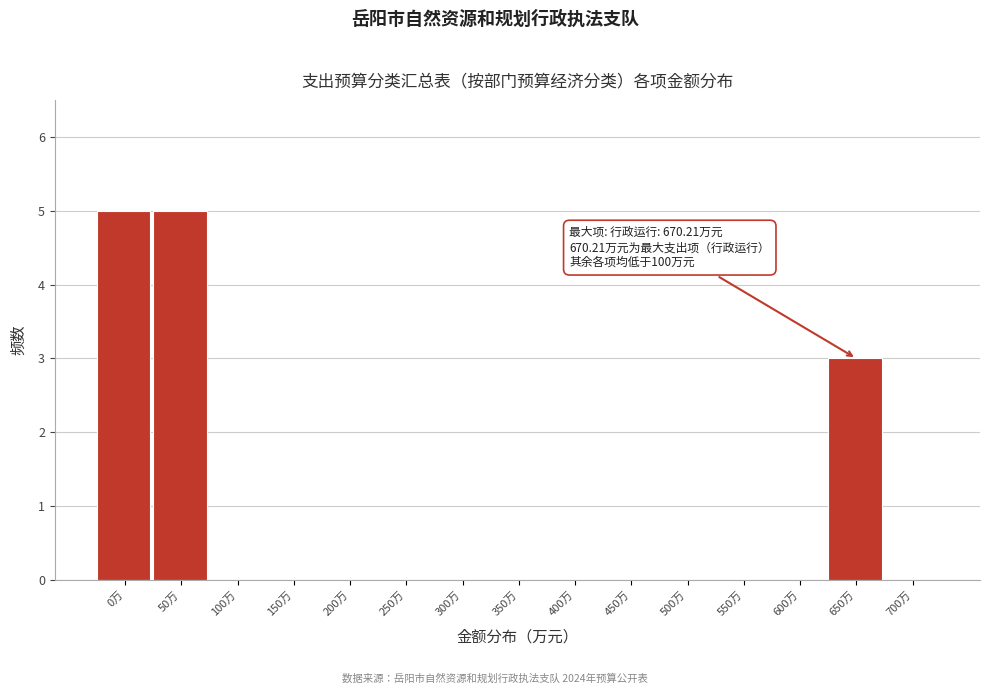

Reading left to right, transcribe all the data shown in this chart.

0万=5	50万=5	100万=0	150万=0	200万=0	250万=0	300万=0	350万=0	400万=0	450万=0	500万=0	550万=0	600万=0	650万=3	700万=0